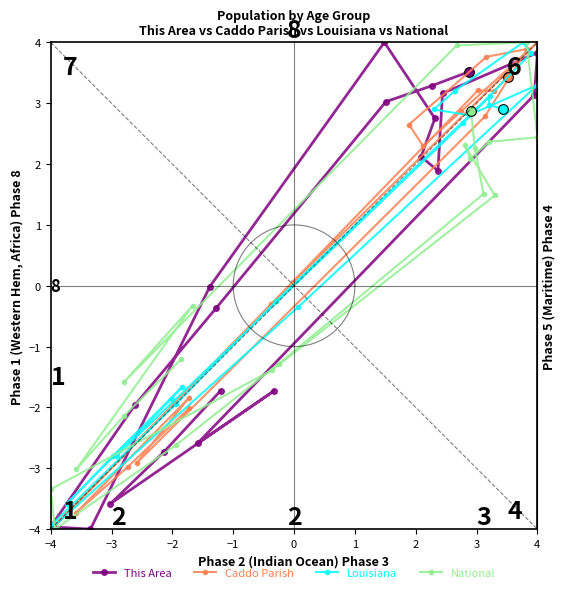

What is the label of the 4th point from the left?

−1